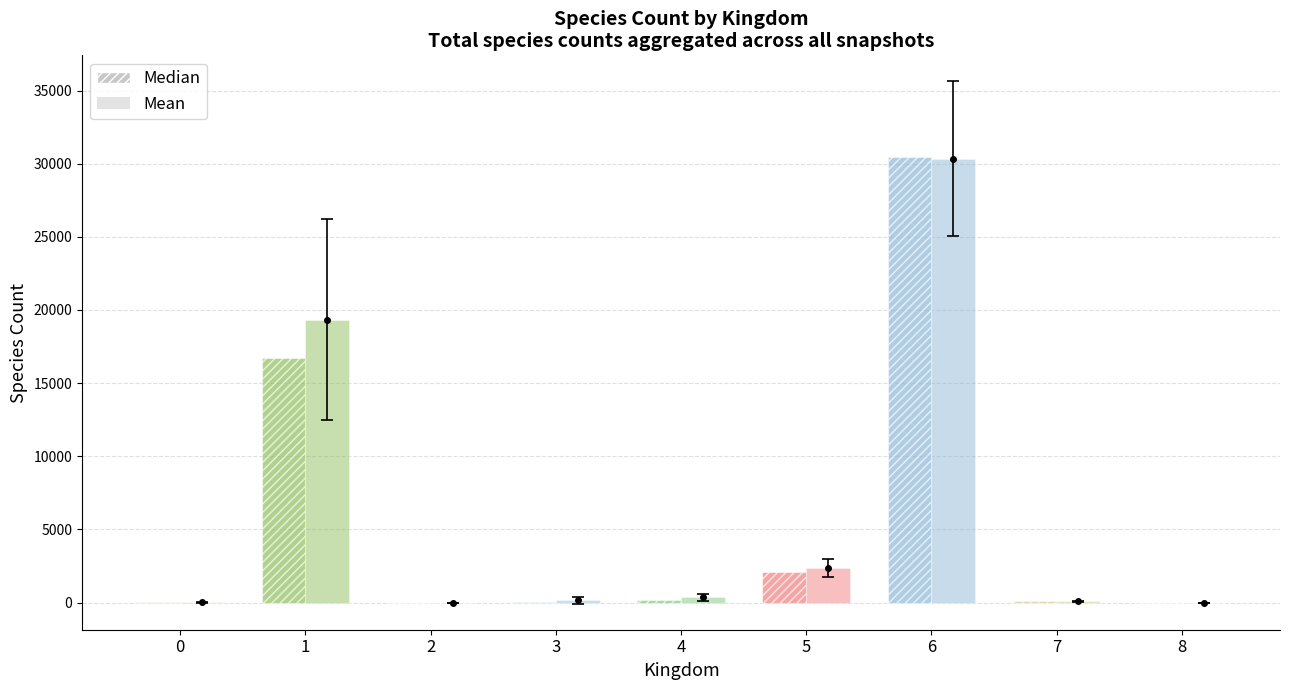

Is the value of Mean at 4 greater than the value of Median at 5?

No